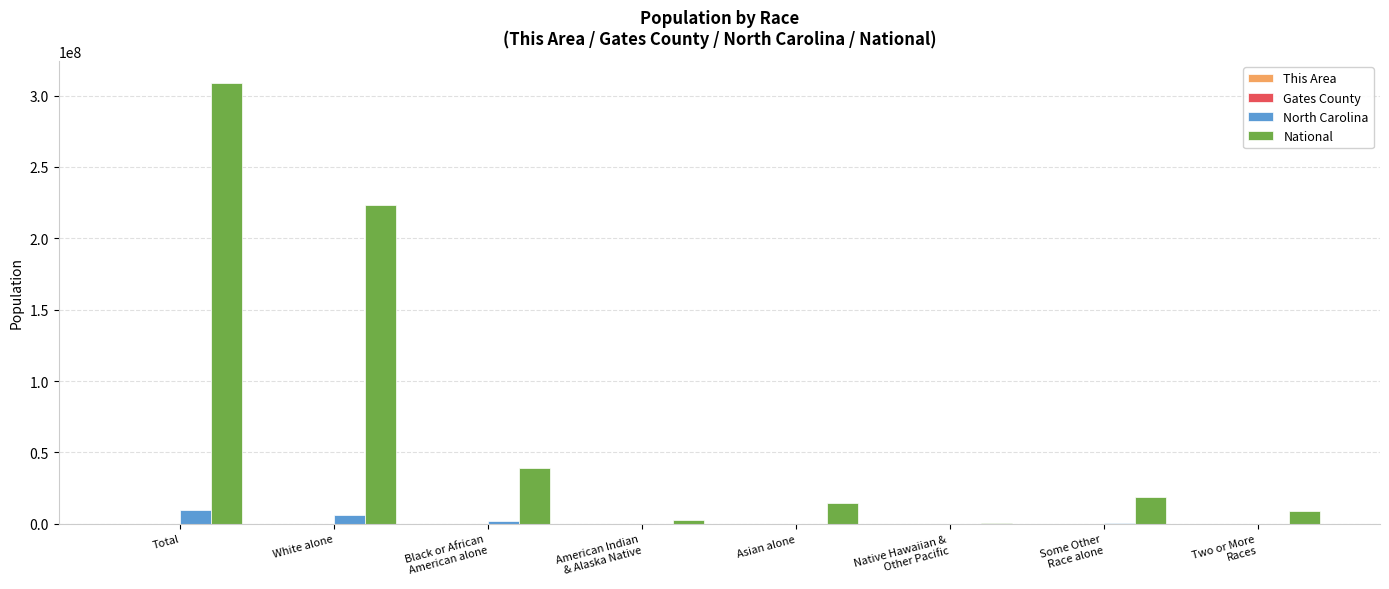

How many groups of bars are there?

8